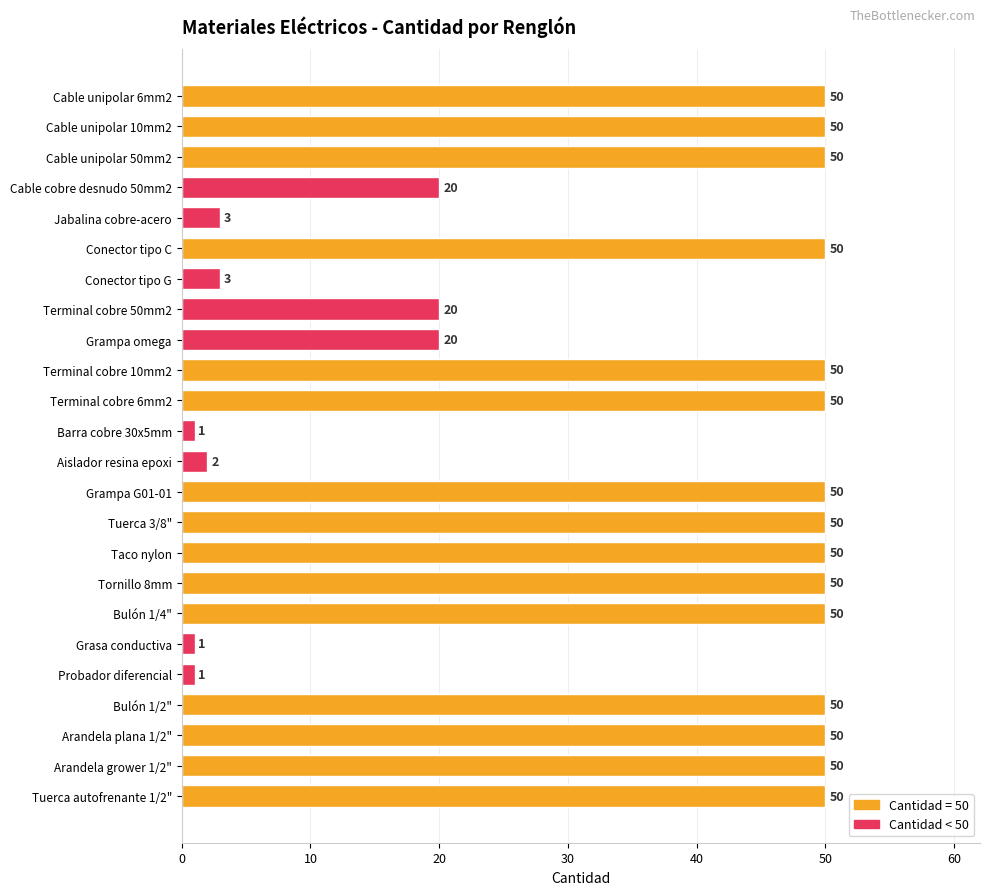

Reading top to bottom, list all the values displayed in this chart.

Cable unipolar 6mm2=50	Cable unipolar 10mm2=50	Cable unipolar 50mm2=50	Cable cobre desnudo 50mm2=20	Jabalina cobre-acero=3	Conector tipo C=50	Conector tipo G=3	Terminal cobre 50mm2=20	Grampa omega=20	Terminal cobre 10mm2=50	Terminal cobre 6mm2=50	Barra cobre 30x5mm=1	Aislador resina epoxi=2	Grampa G01-01=50	Tuerca 3/8"=50	Taco nylon=50	Tornillo 8mm=50	Bulón 1/4"=50	Grasa conductiva=1	Probador diferencial=1	Bulón 1/2"=50	Arandela plana 1/2"=50	Arandela grower 1/2"=50	Tuerca autofrenante 1/2"=50